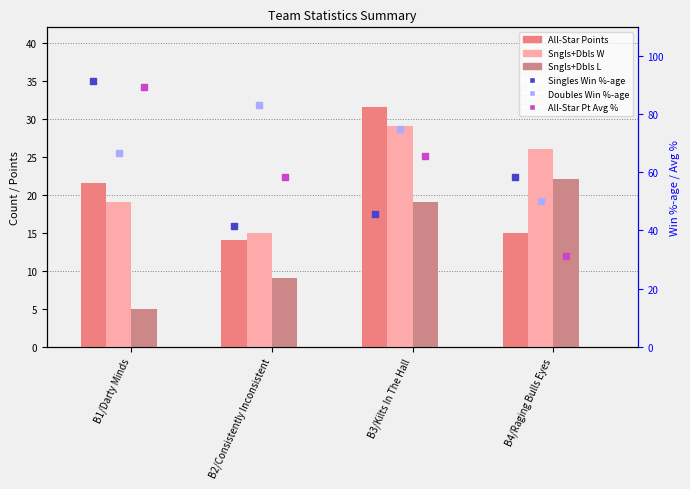

Is the value of Singles Win %-age at B4/Raging Bulls Eyes greater than the value of Sngls+Dbls L at B2/Consistently Inconsistent?

Yes